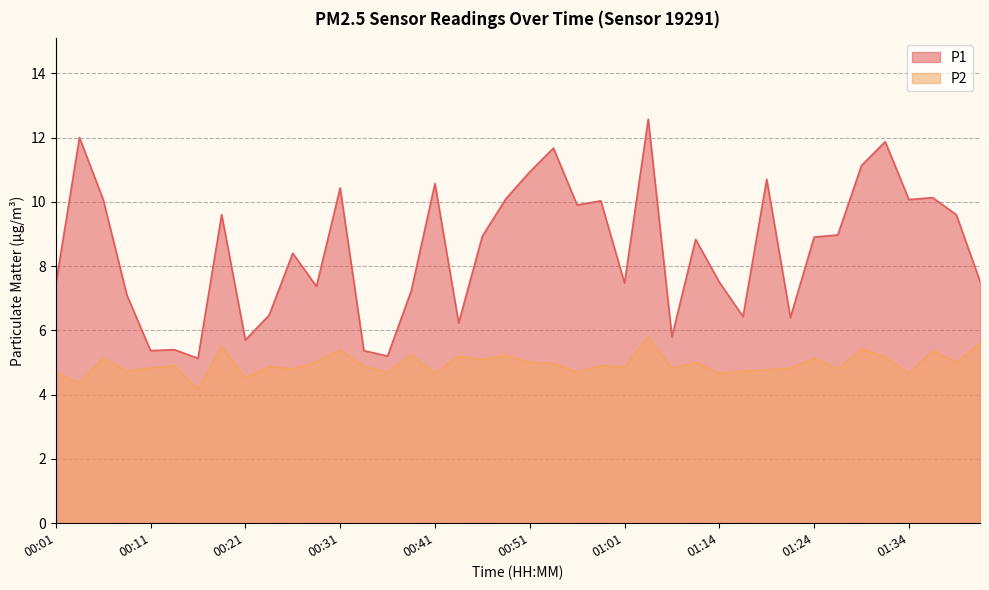

What is the sum of all P1 values?

340.5